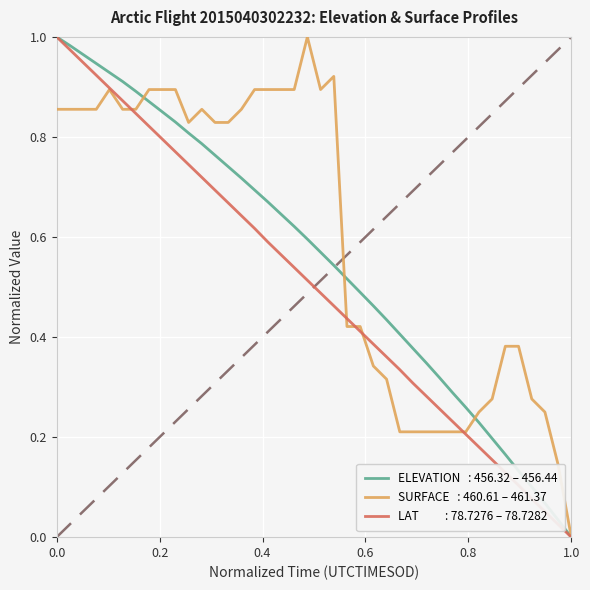

Is this an area chart (filled region under the line)?

No